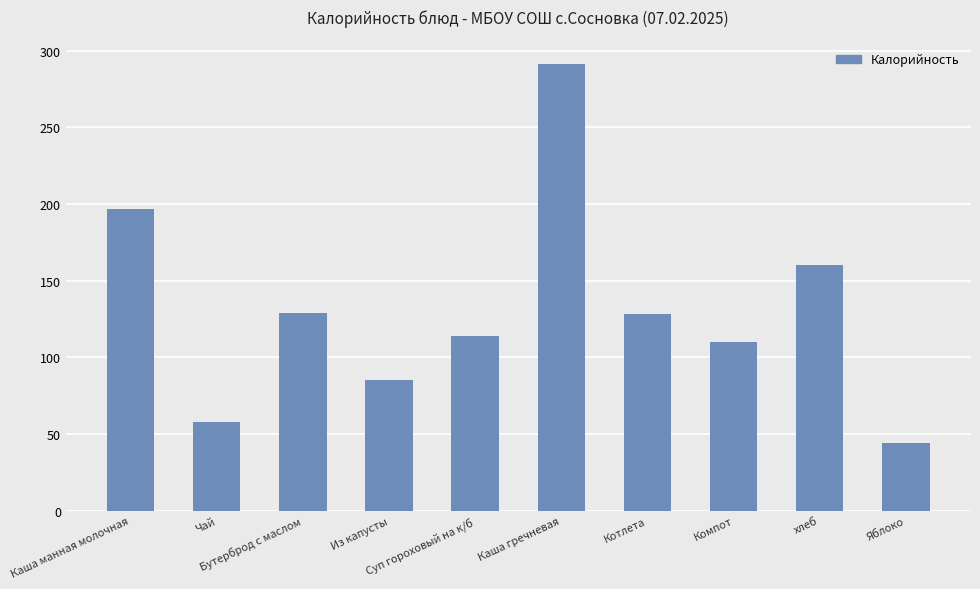

Which category has the lowest value across all series?

Яблоко